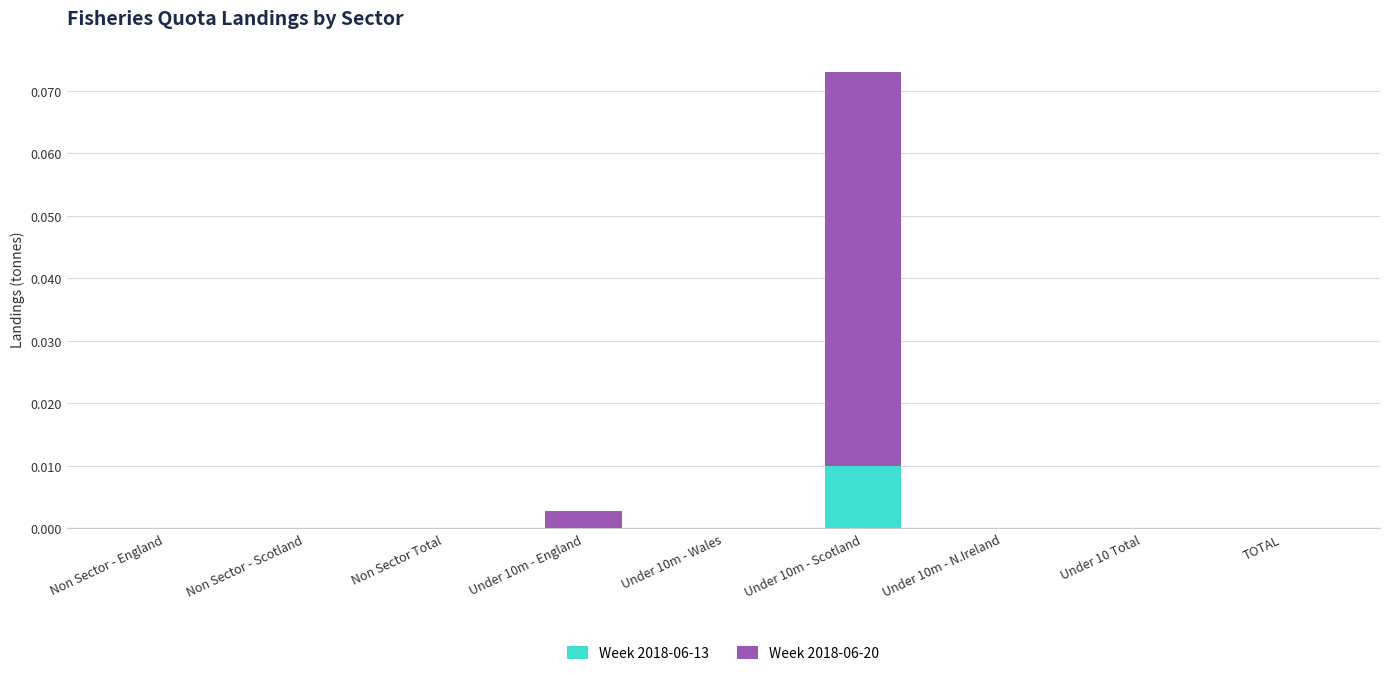

Which category has the highest value in the Week 2018-06-13 series?

Under 10m - Scotland